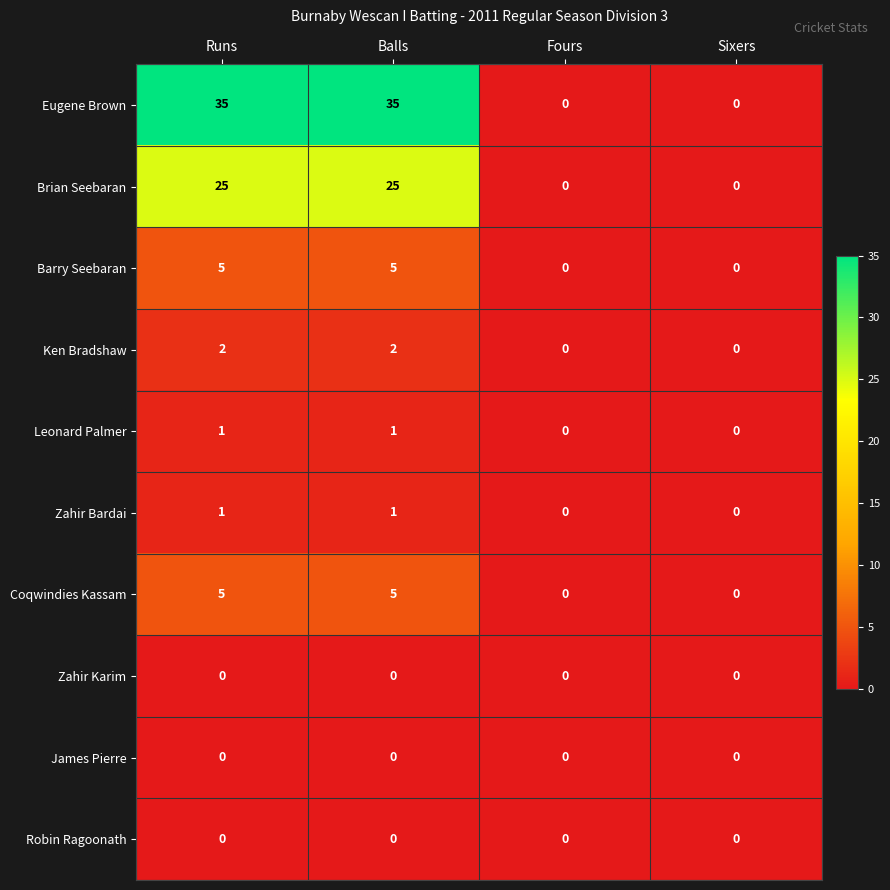

The Coqwindies Kassam series shows 0 at Fours. True or false?

True